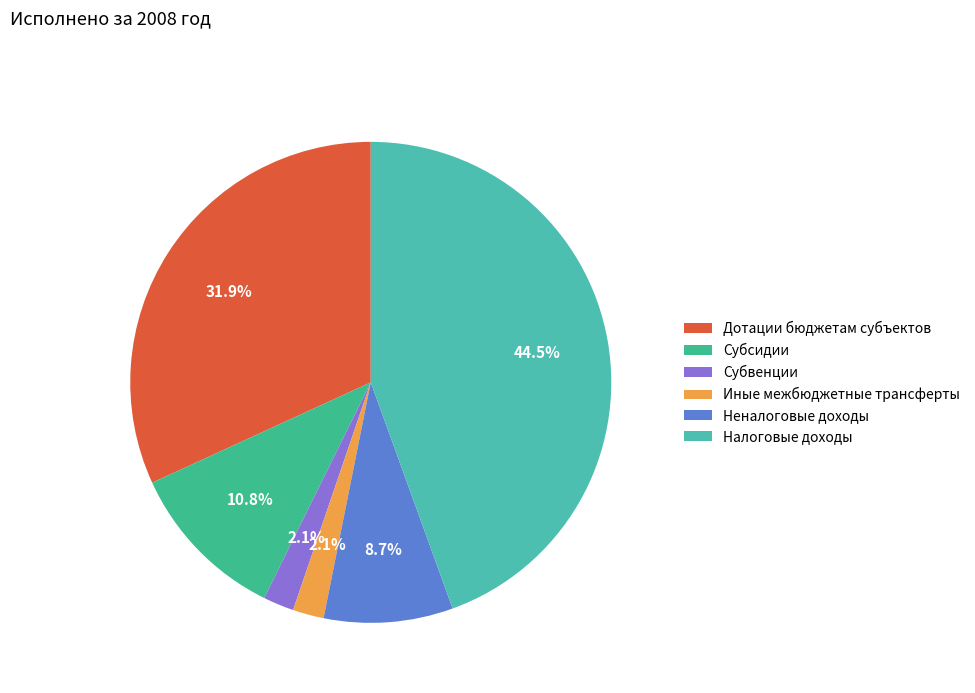

Rank the categories by value from lowest to highest.

Субвенции, Иные межбюджетные трансферты, Неналоговые доходы, Субсидии, Дотации бюджетам субъектов, Налоговые доходы